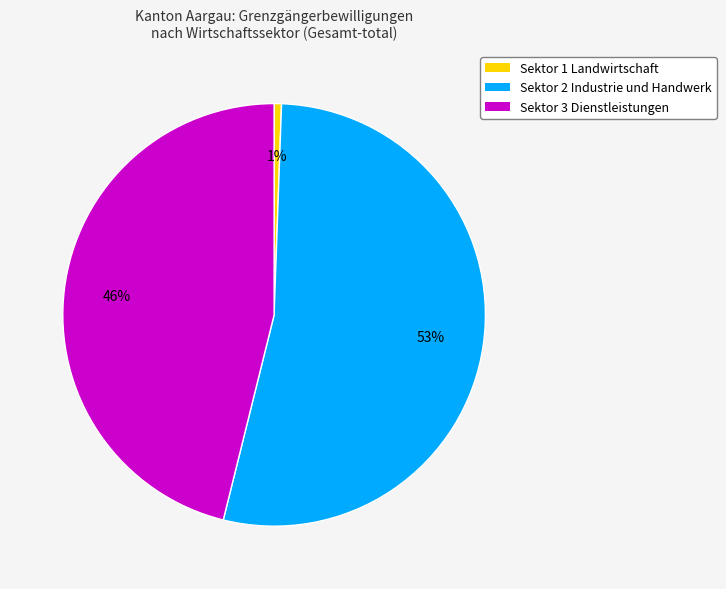

Which slice is the largest?

Sektor 2 Industrie und Handwerk